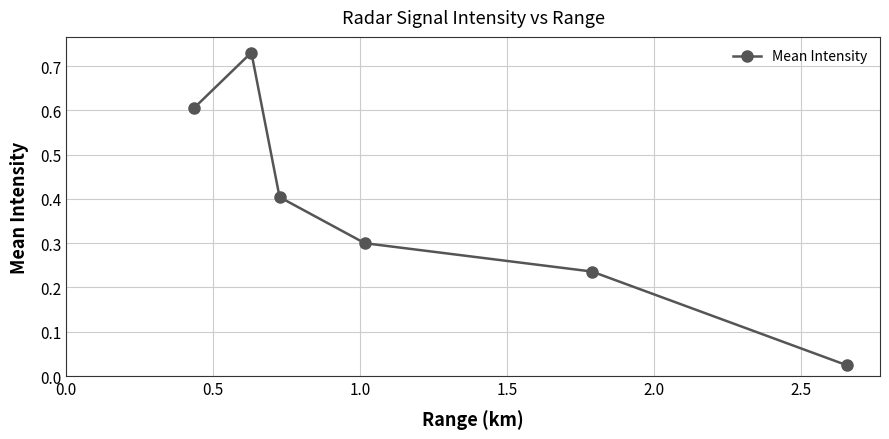

What is the average value?

0.4